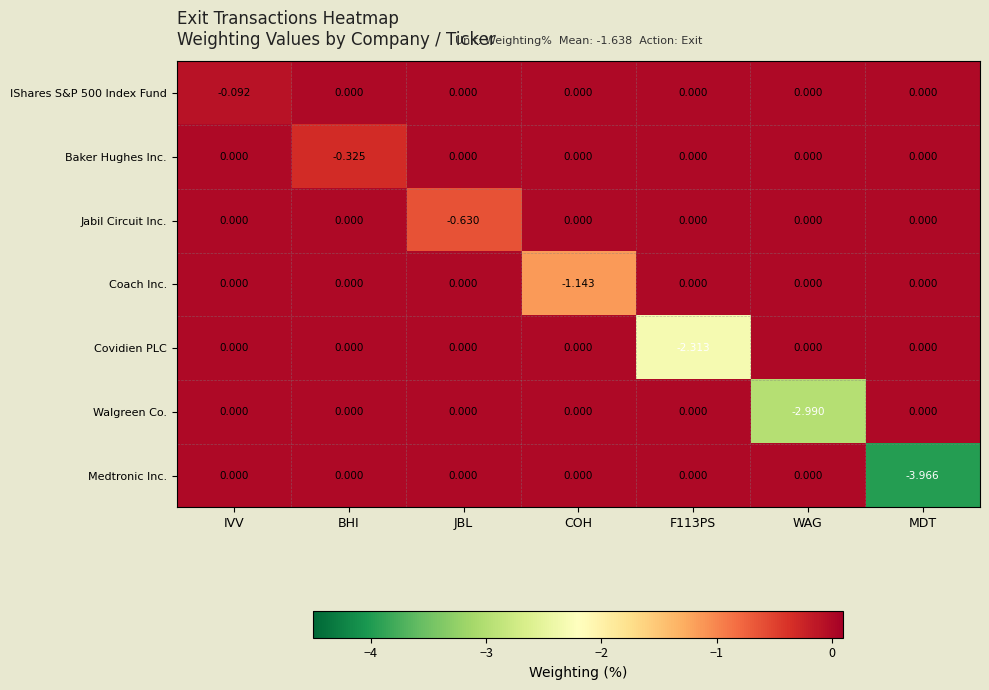

What is the total value across all series at WAG?

-3.0